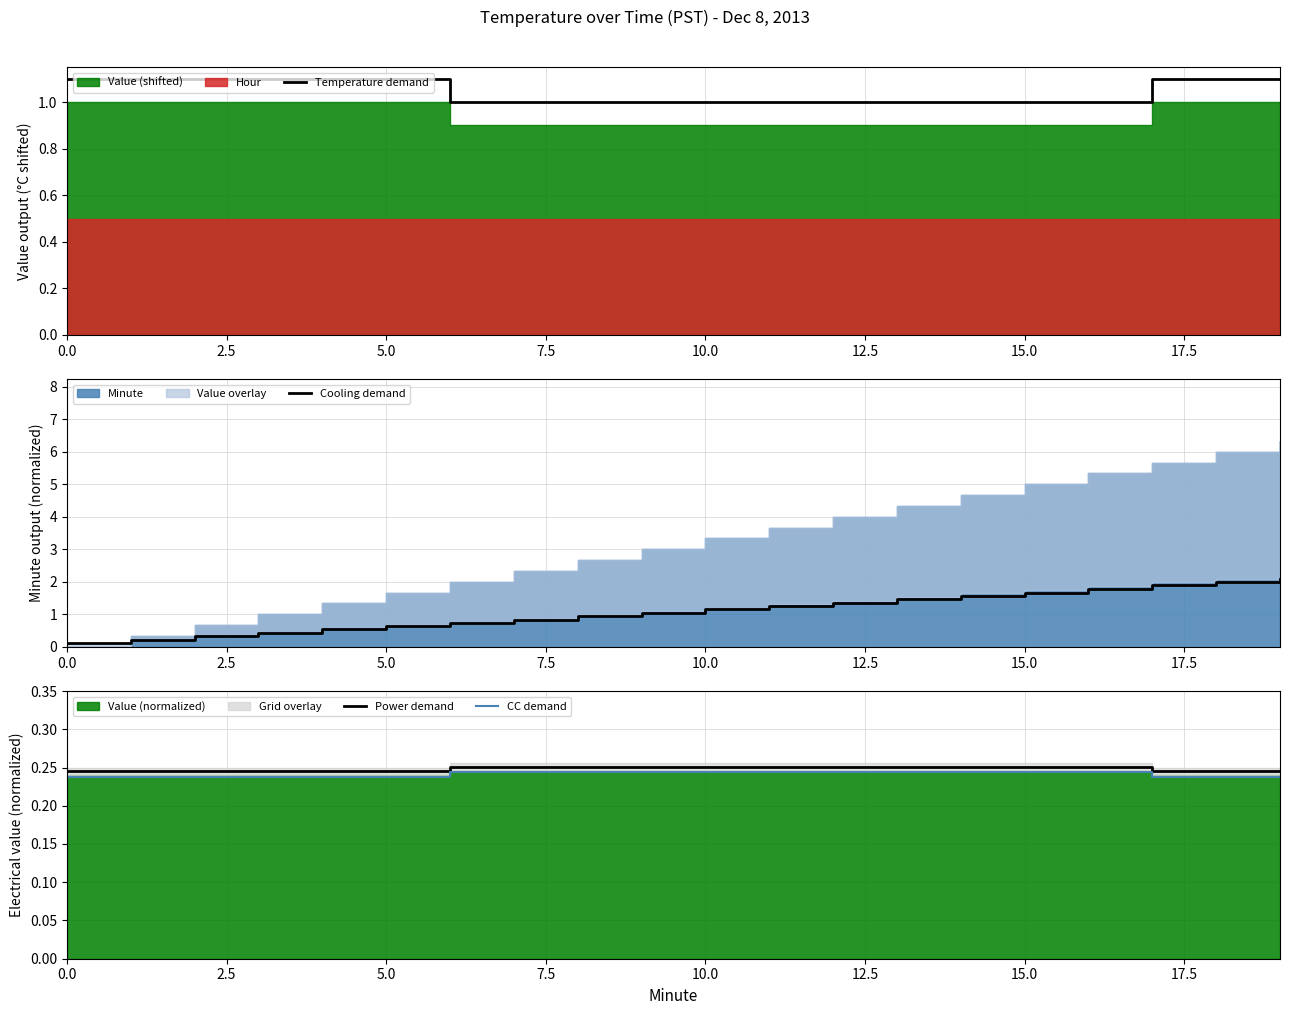

What is the spread (max minus min) of values at 14?

1.3